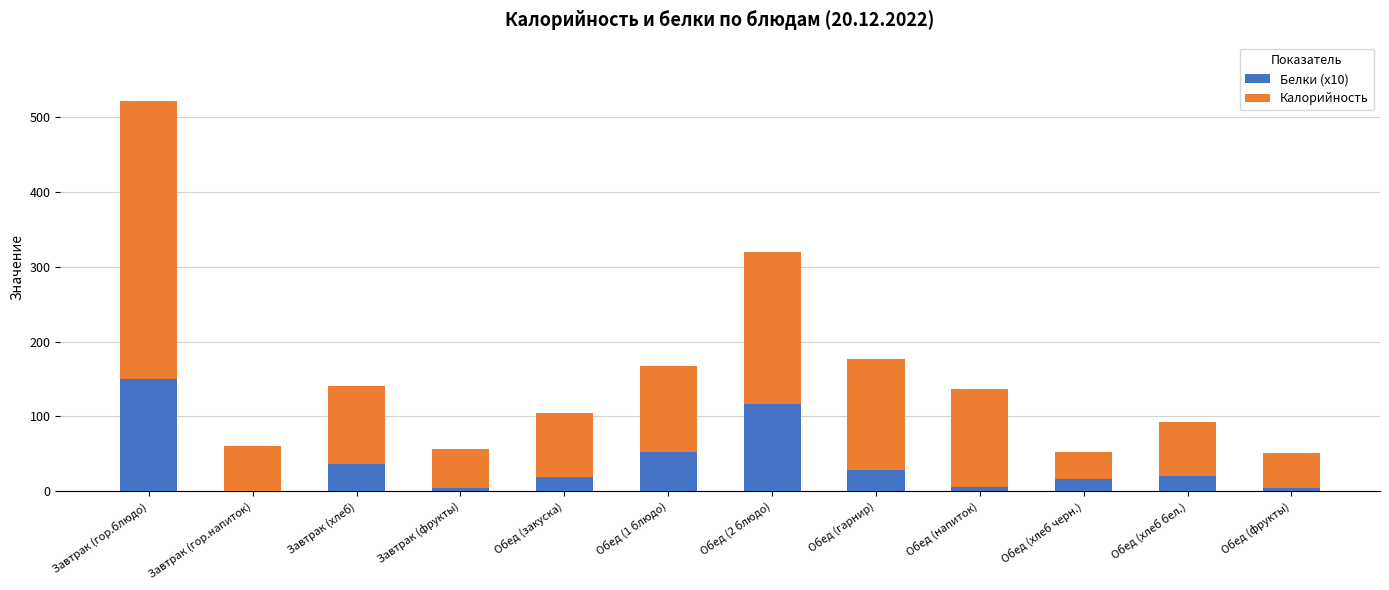

What is the total value across all series at Завтрак (гор.напиток)?

60